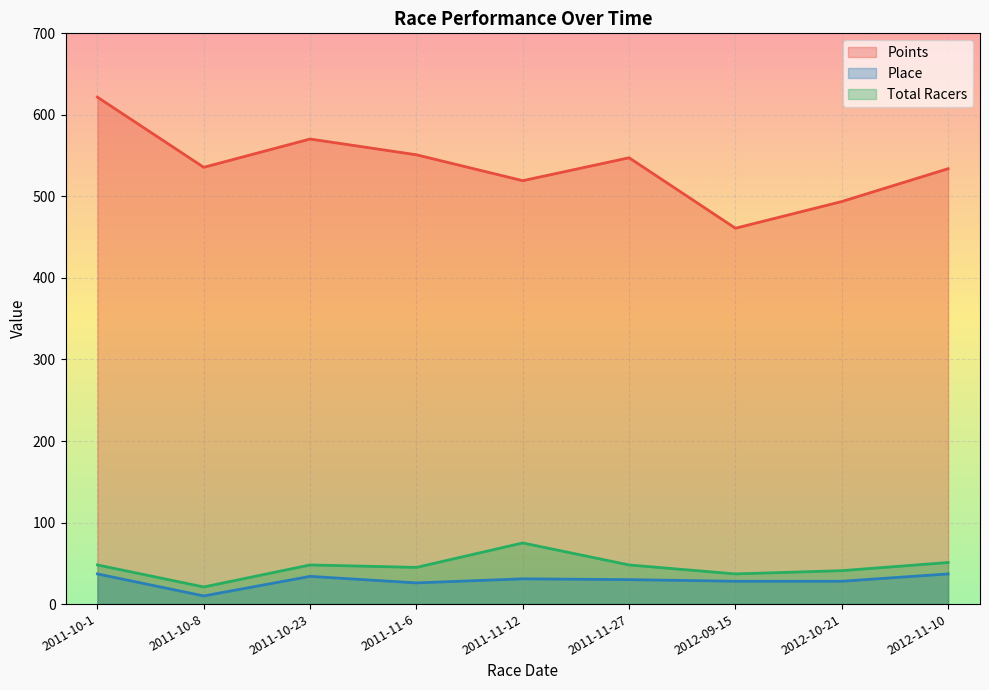

What is the label of the 1st point from the right?

2012-11-10